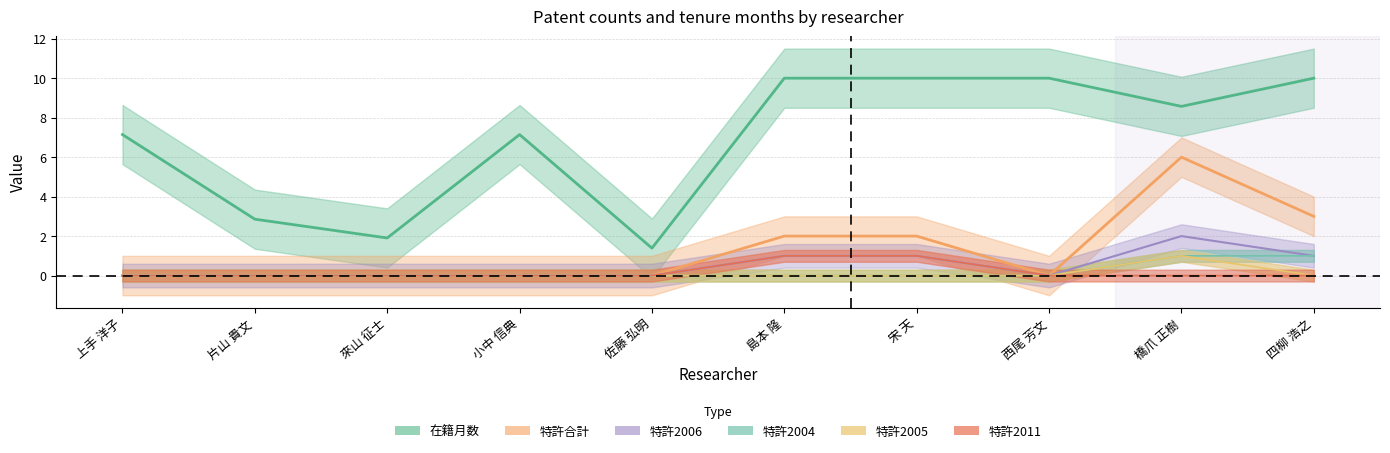

True or false: 在籍月数 and 特許合計 cross at least once.

False